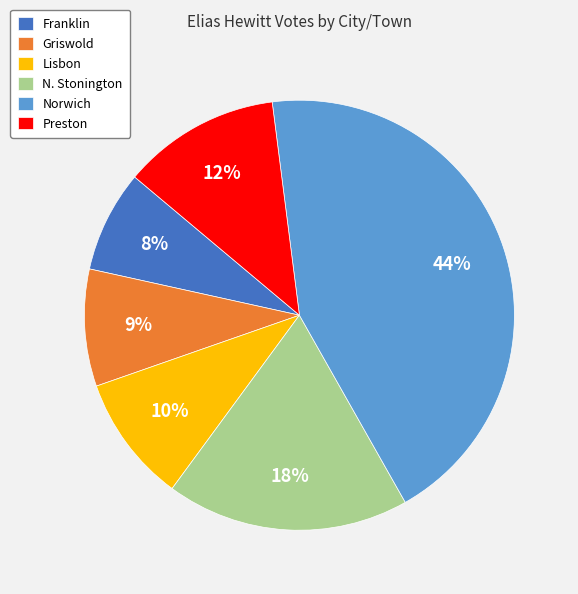

To the nearest percent, what is the combined percentage of Griswold and N. Stonington?

27%